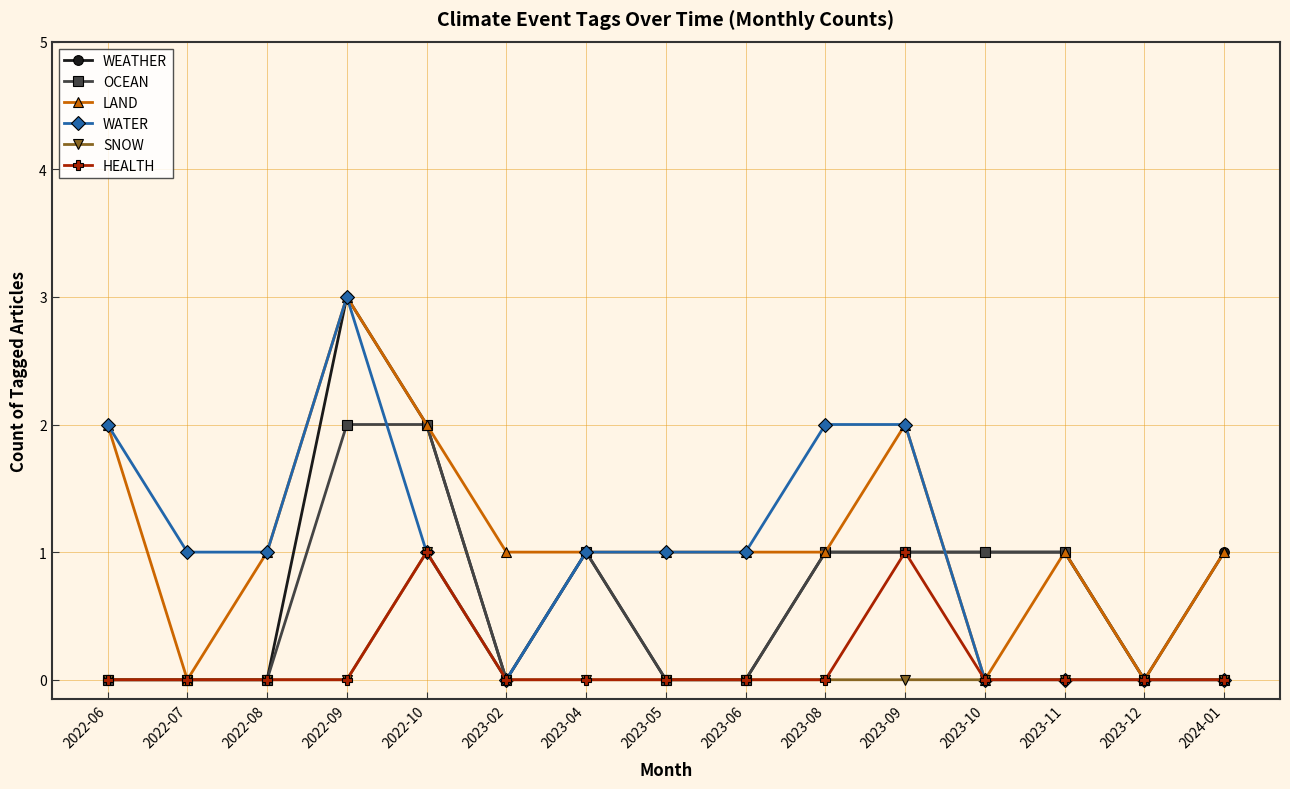

Reading right to left, what are all the values shown in this chart?

WEATHER: 1	0	1	1	1	1	0	0	1	0	2	3	0	0	0
OCEAN: 0	0	1	1	1	1	0	0	1	0	2	2	0	0	0
LAND: 1	0	1	0	2	1	1	1	1	1	2	3	1	0	2
WATER: 0	0	0	0	2	2	1	1	1	0	1	3	1	1	2
SNOW: 0	0	0	0	0	0	0	0	0	0	1	0	0	0	0
HEALTH: 0	0	0	0	1	0	0	0	0	0	1	0	0	0	0